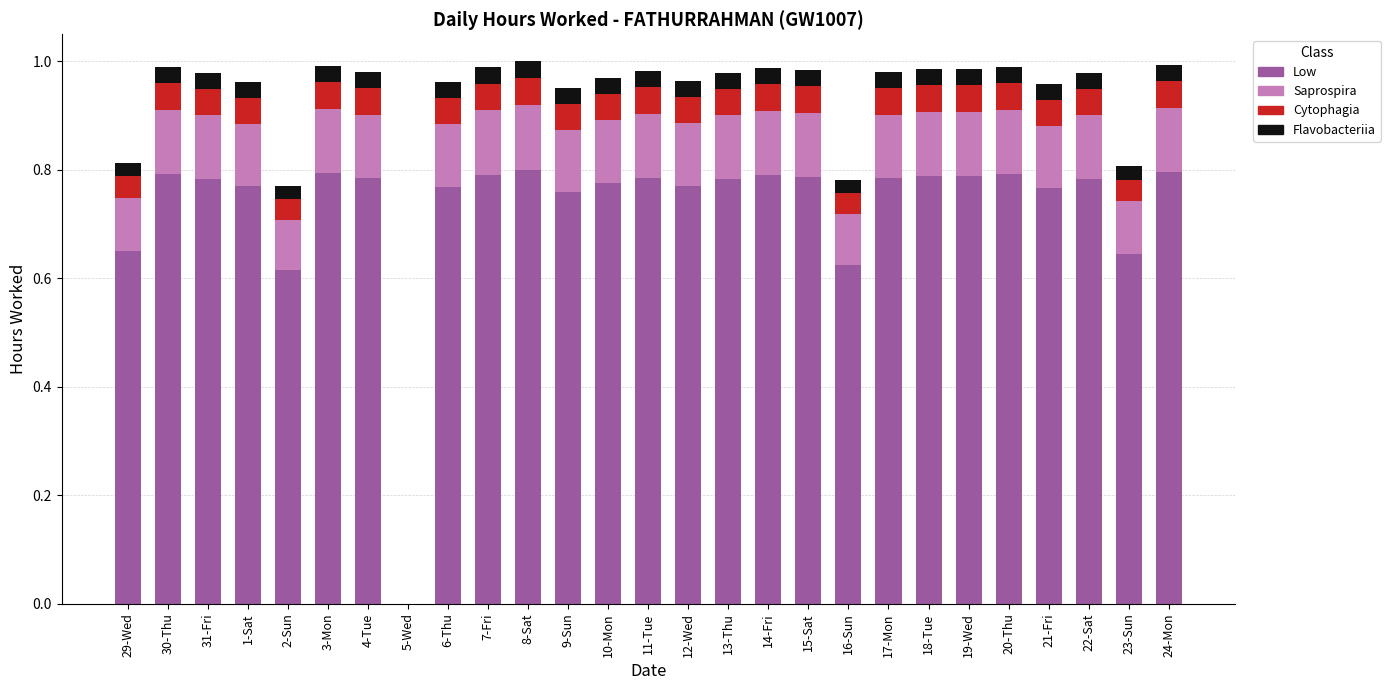

Is it true that Low equals 1.2 at 18-Tue?

False